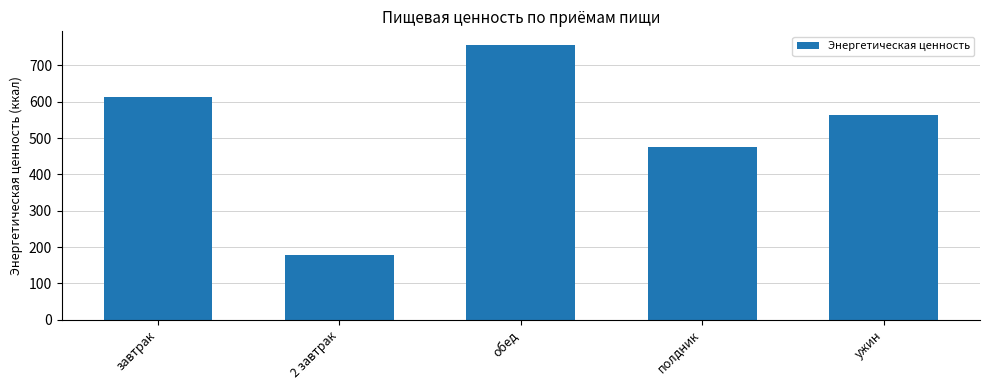

Between завтрак and ужин, which is larger?

завтрак